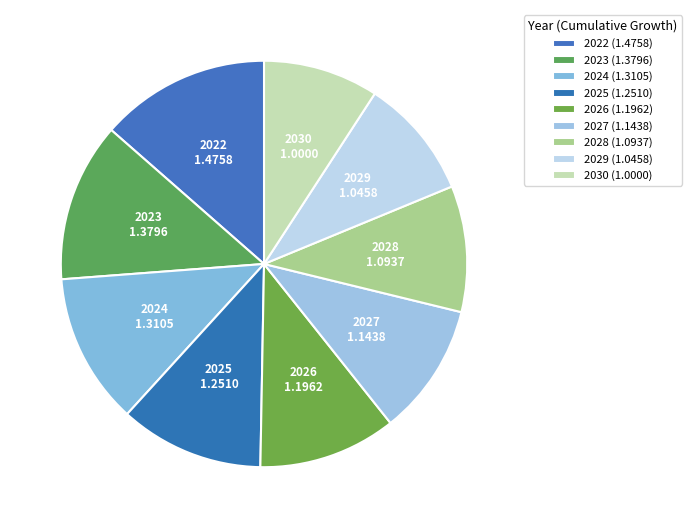

How many slices are in this pie chart?

9